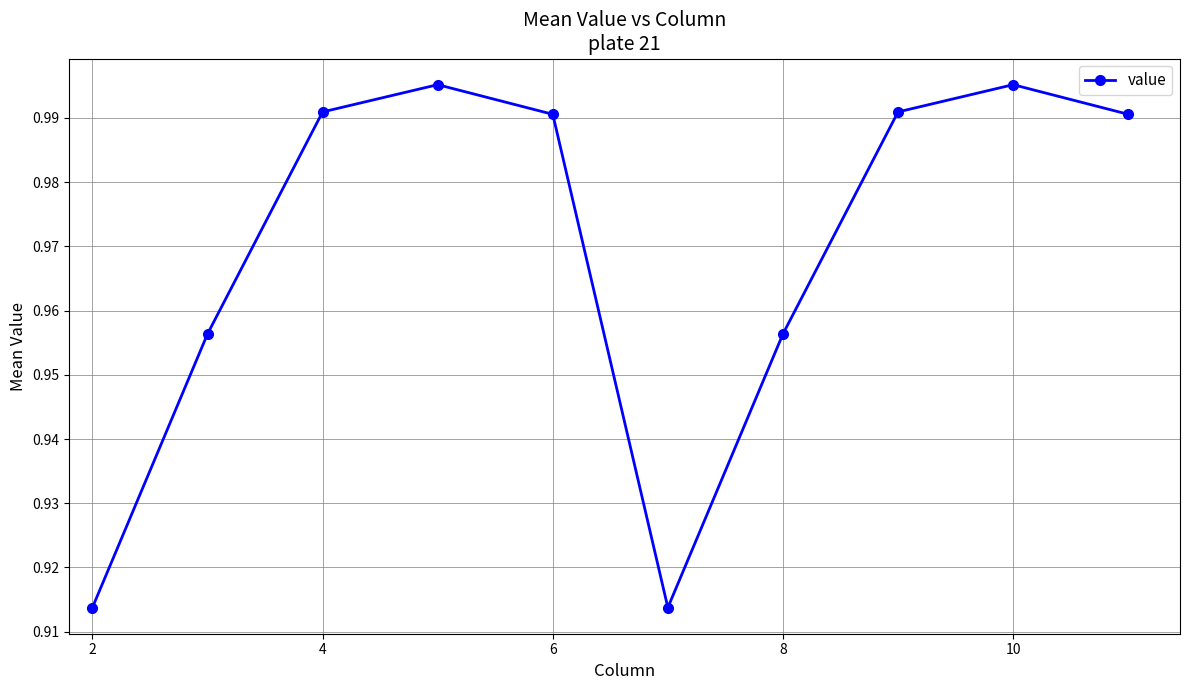

How many points are higher than both their immediate neighbors (excluding endpoints)?

2